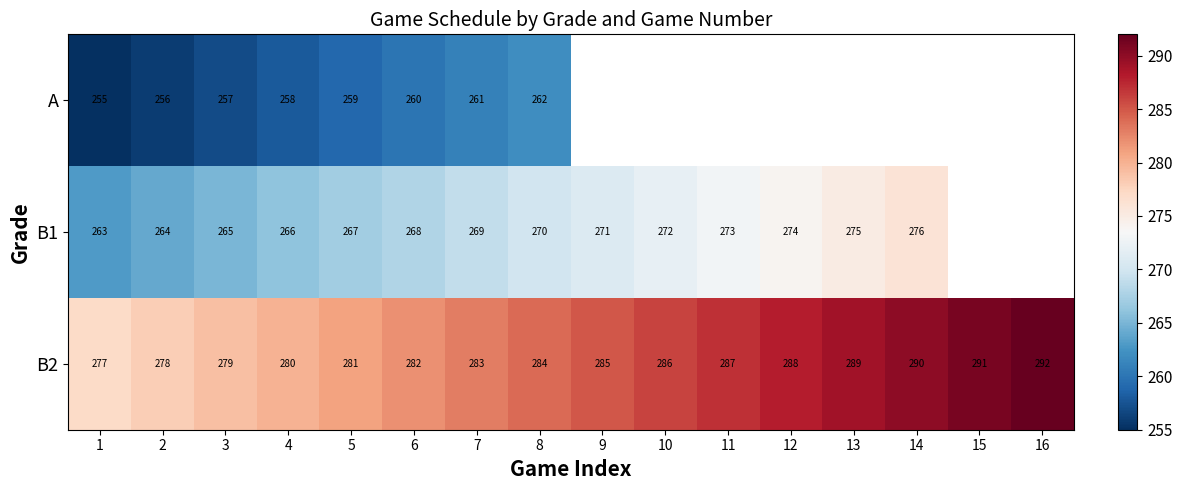

What is the maximum value for B2?

292